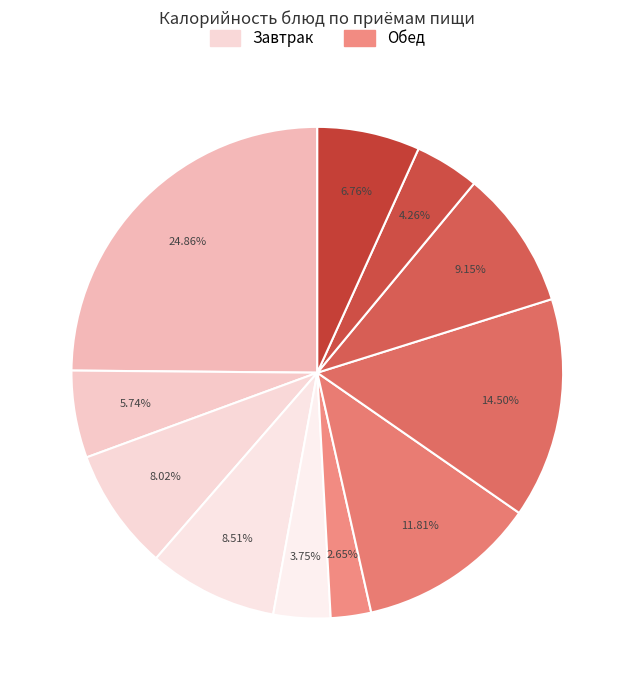

To the nearest percent, what is the average slice percentage?

9%